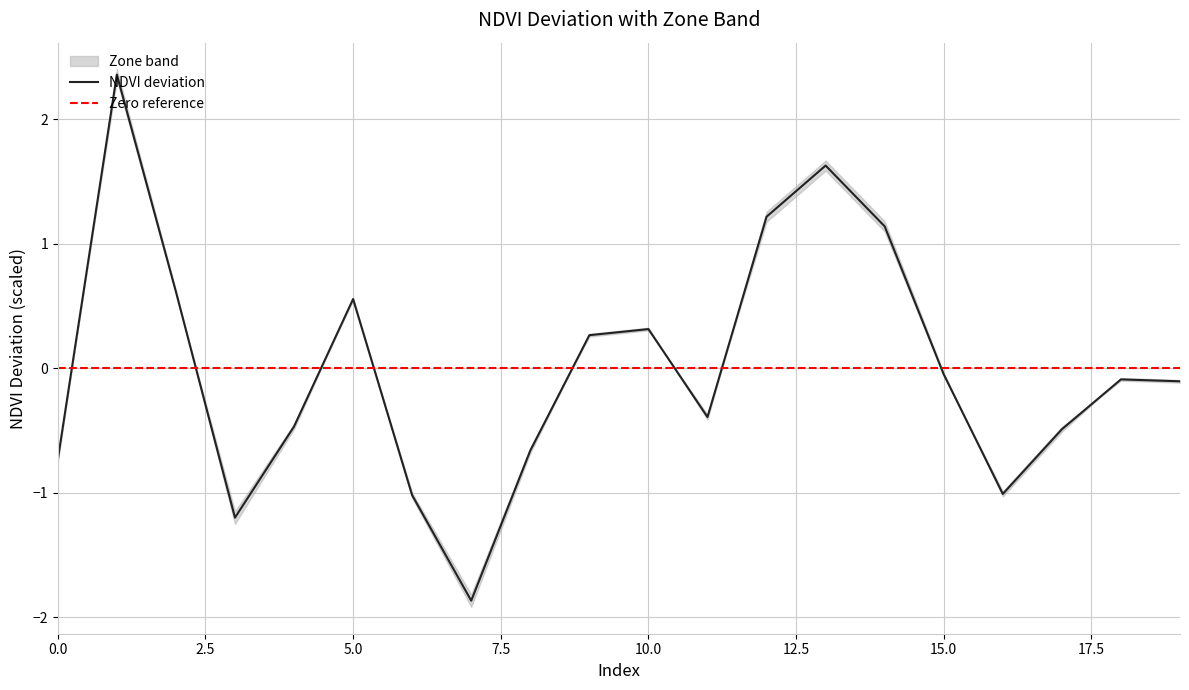

Is it true that the value at 18 is -0.1?

False